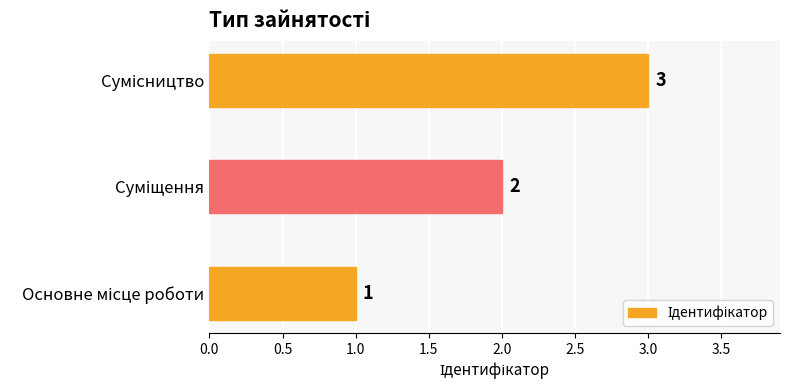

Count the values in the range 1 to 3.

3